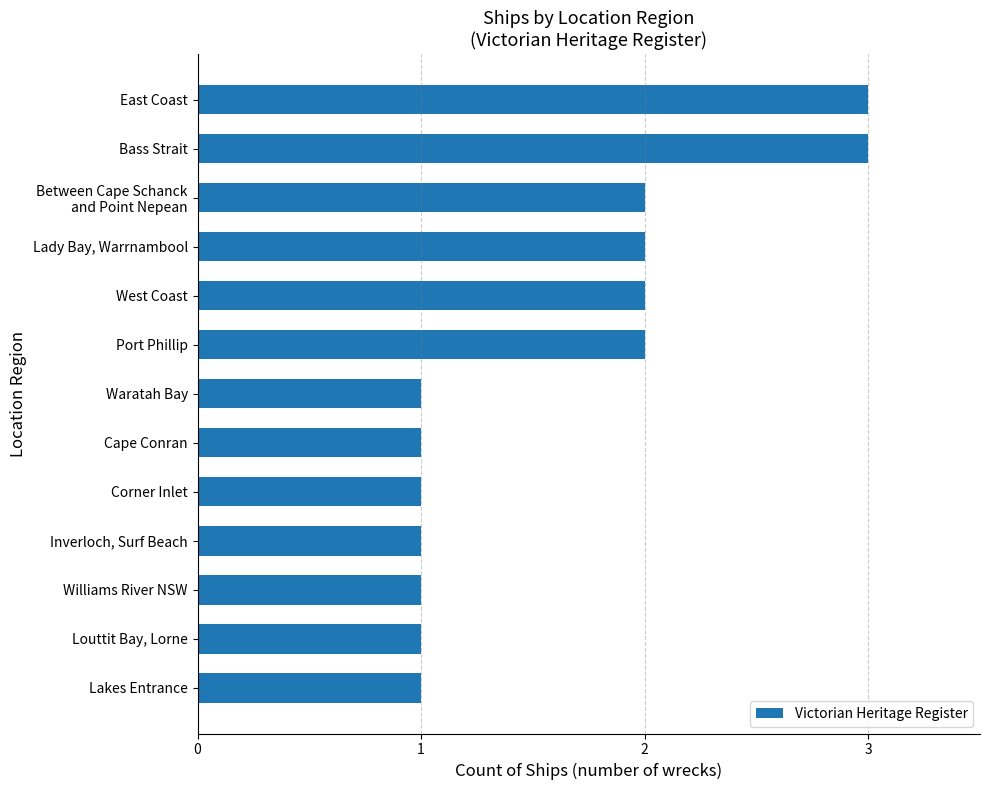

What is the sum of all values?

21